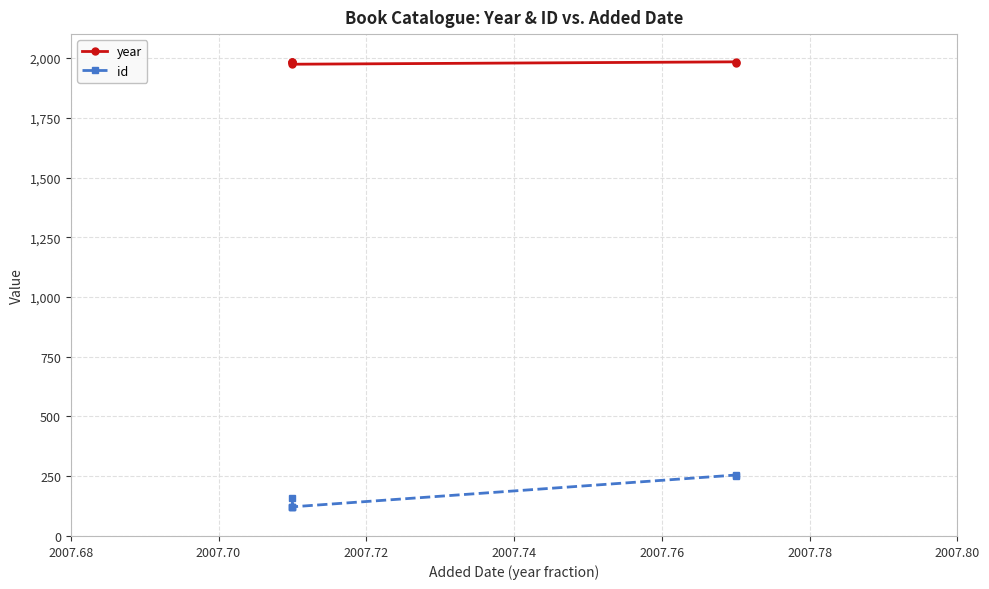

Read the id value at 2007.72, to the nearest 10.

120